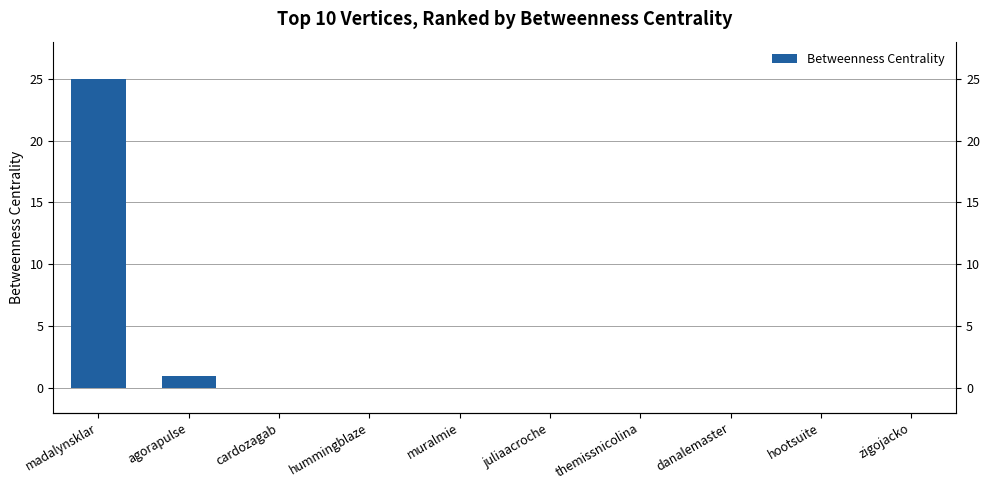

The chart shows a value of 33 at madalynsklar. True or false?

False